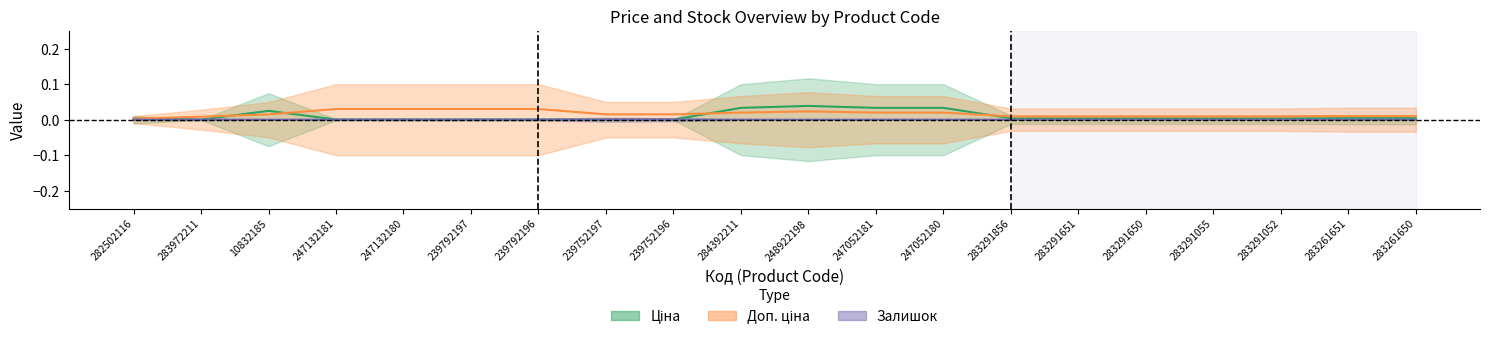

The Залишок series shows 0.0 at 247132180. True or false?

True